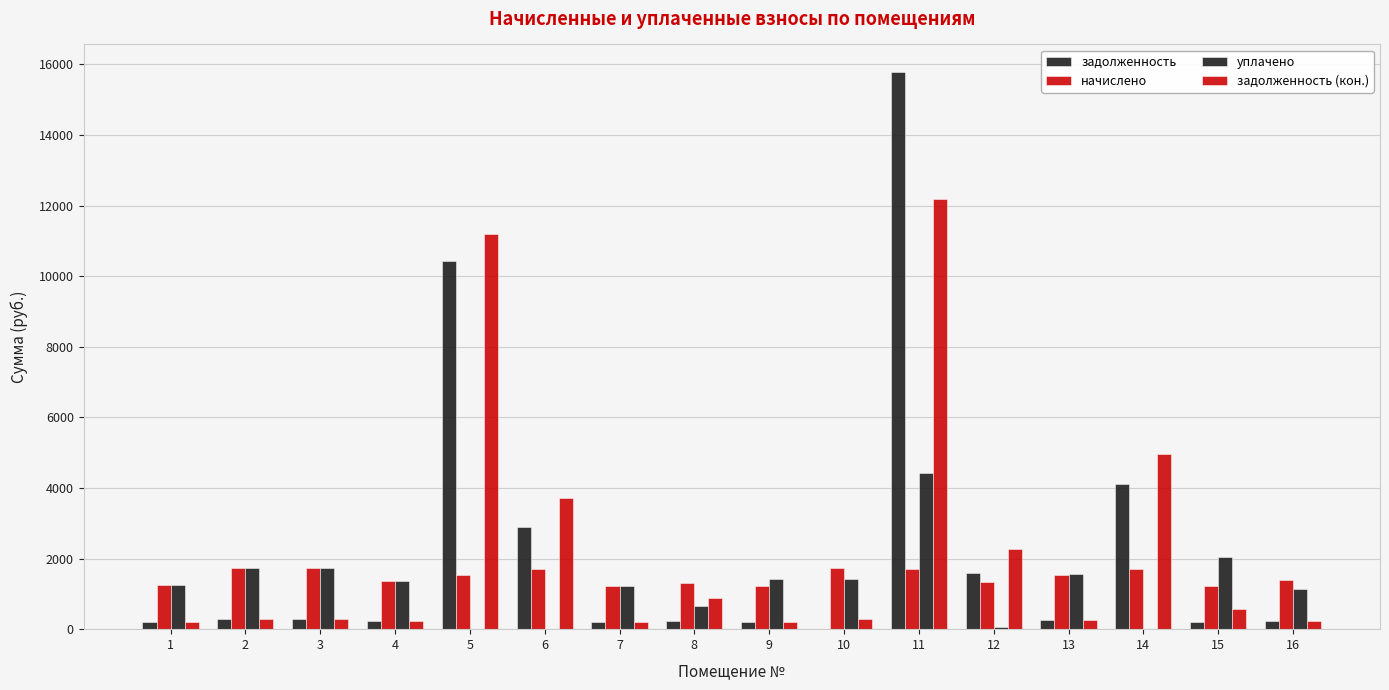

How many positive values does the задолженность series have?

15